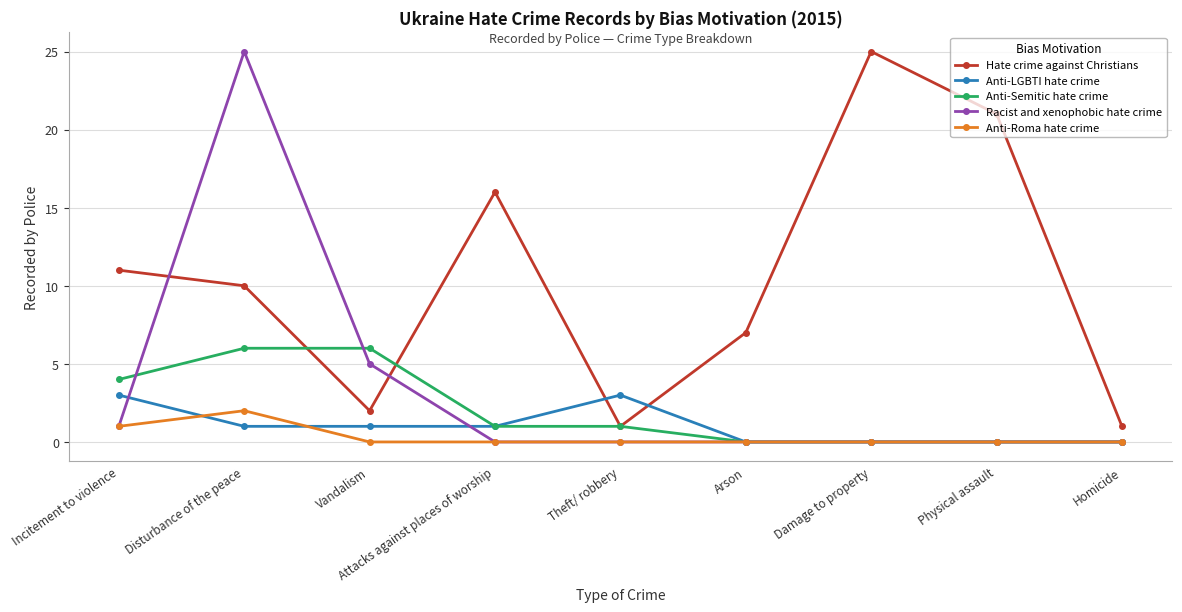

Count the number of data series in this chart.

5